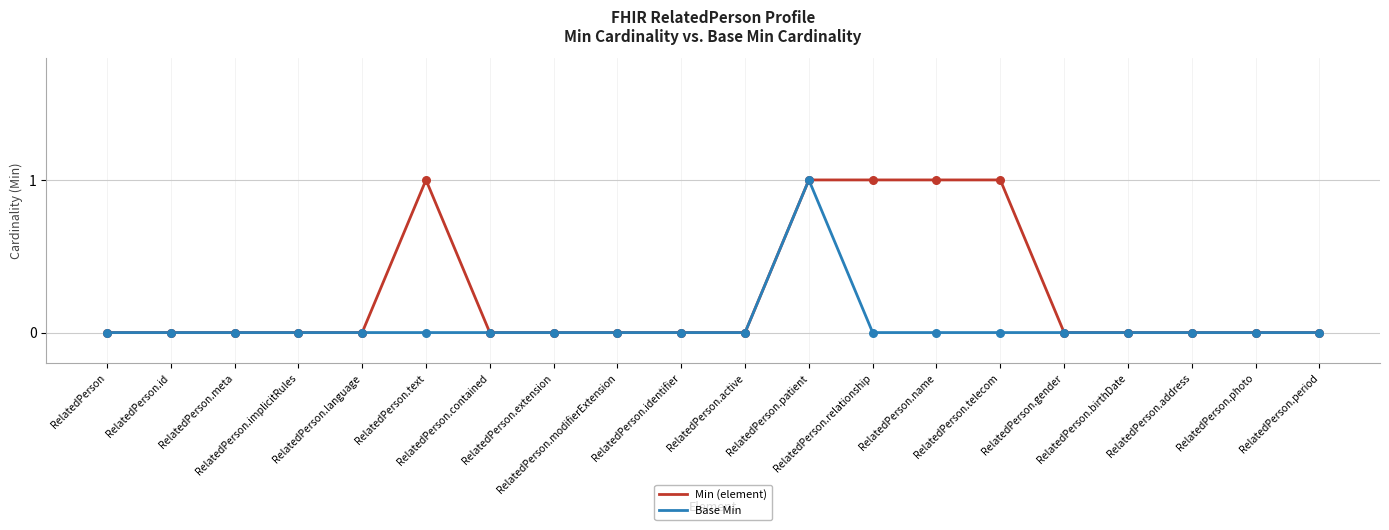

List the series in order of their overall mean, lowest first.

Base Min, Min (element)